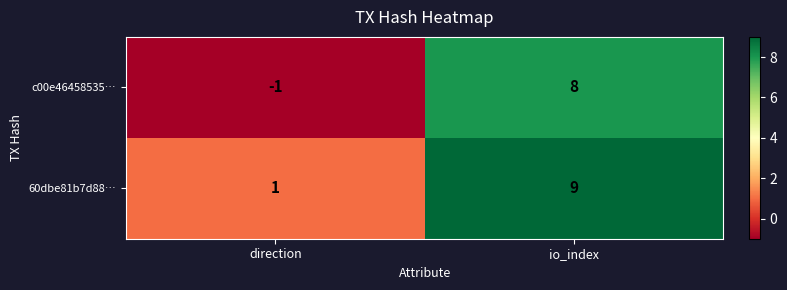

Which label corresponds to the smallest value in the chart?

direction